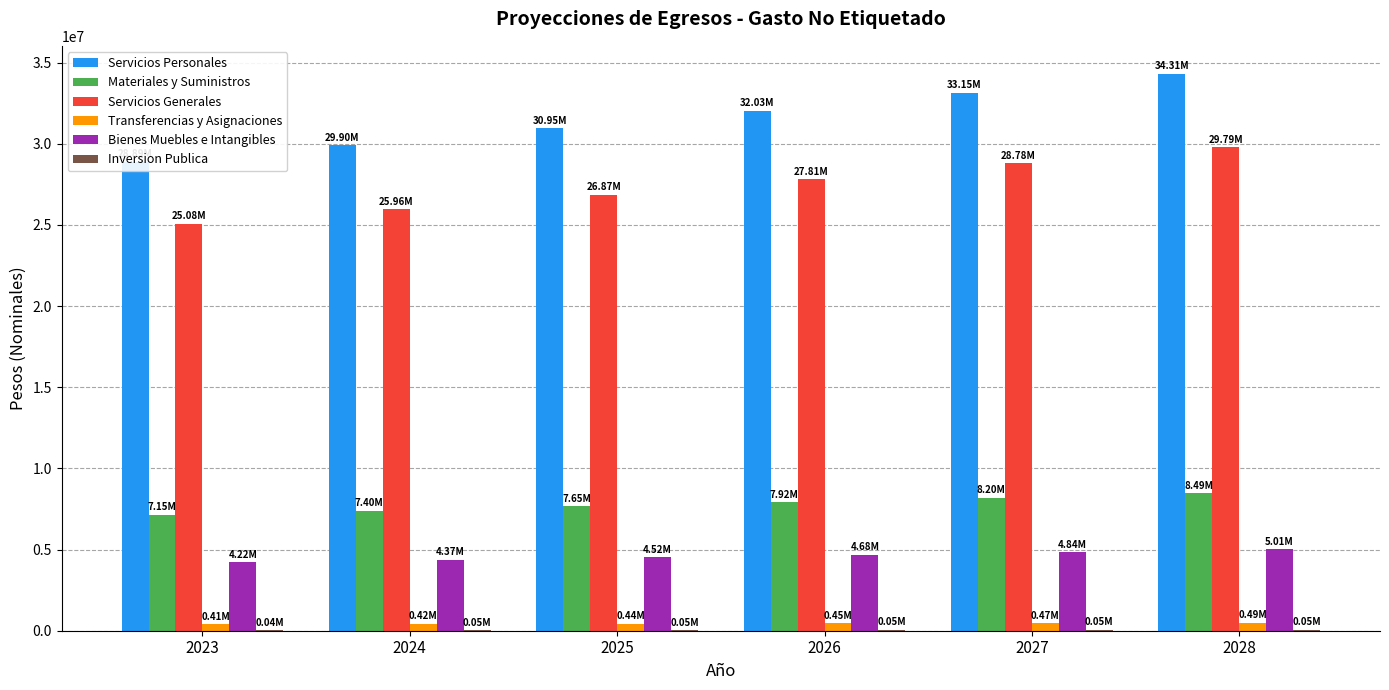

At which category is the sum across all series the highest?

2028